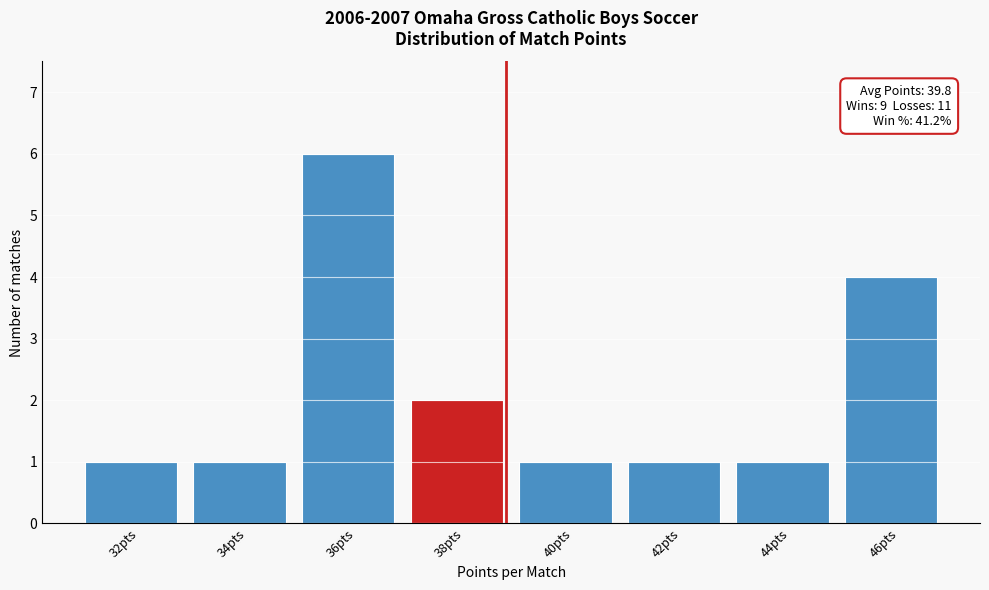

Reading right to left, list all the values displayed in this chart.

4	1	1	1	2	6	1	1